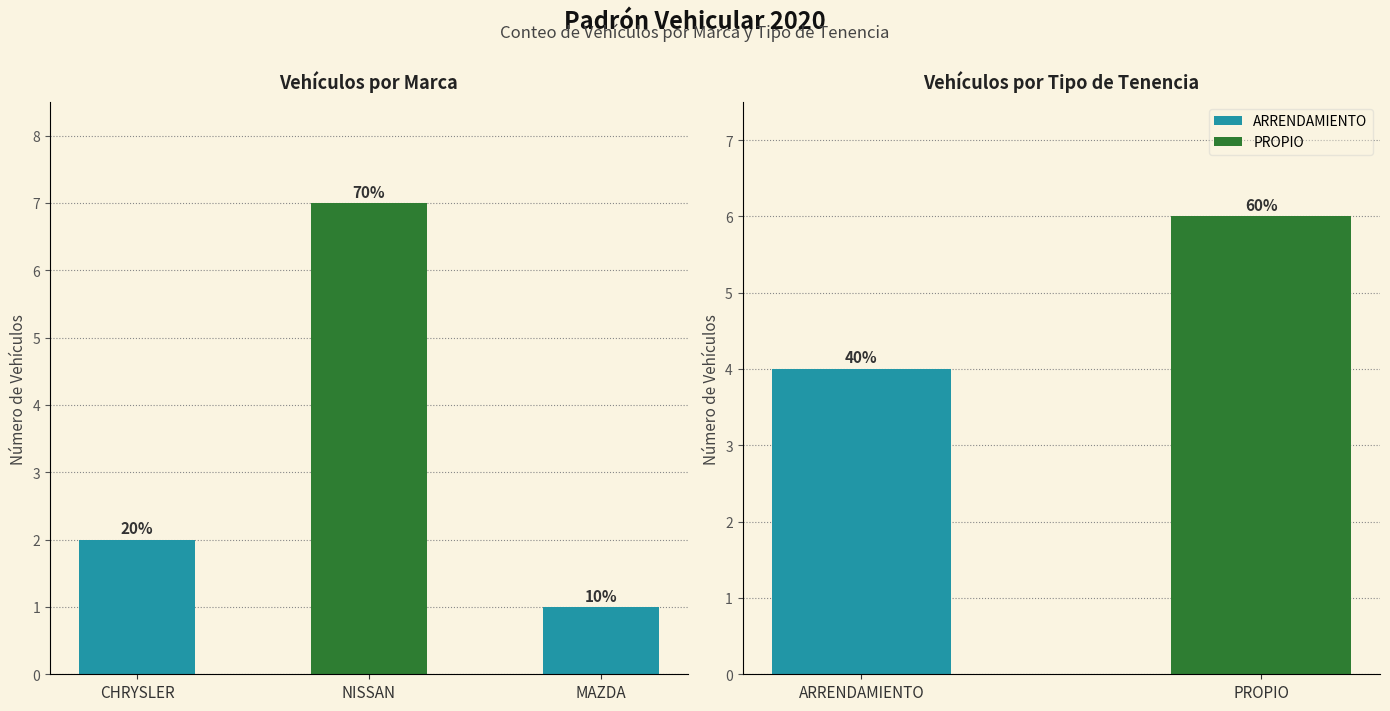

List the labels in order of value, smallest first.

MAZDA, CHRYSLER, NISSAN